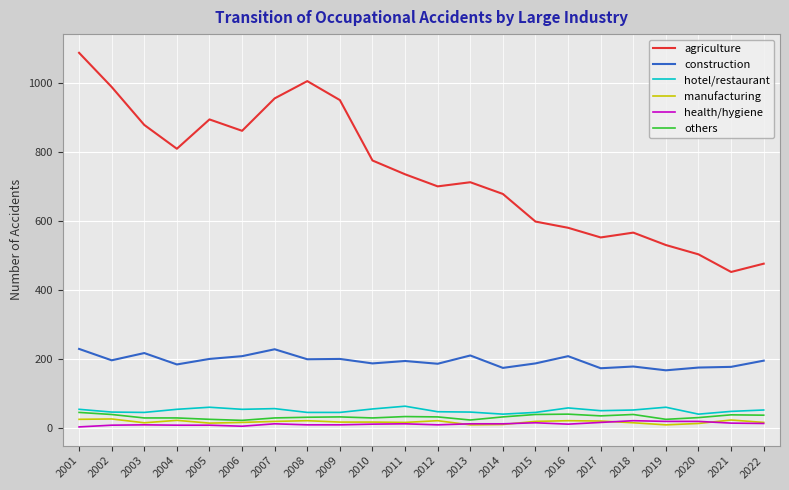

True or false: construction and agriculture cross at least once.

False